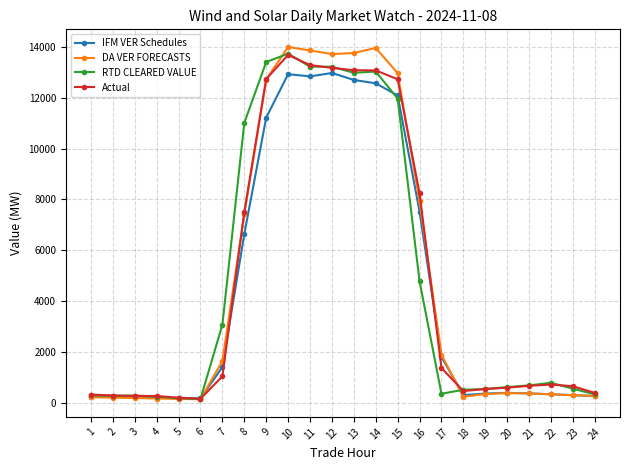

What is the difference between the second highest and second lowest values in the IFM VER Schedules series?

12741.0